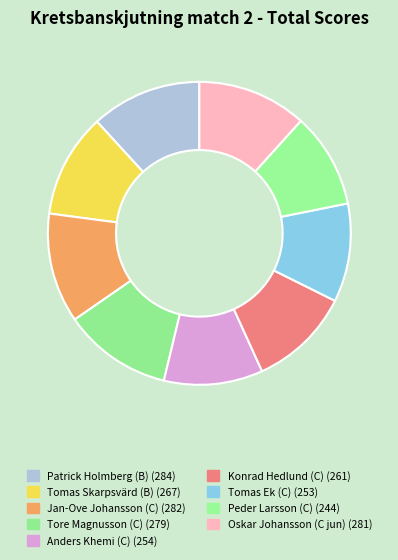

Count the number of slices in the pie.

9